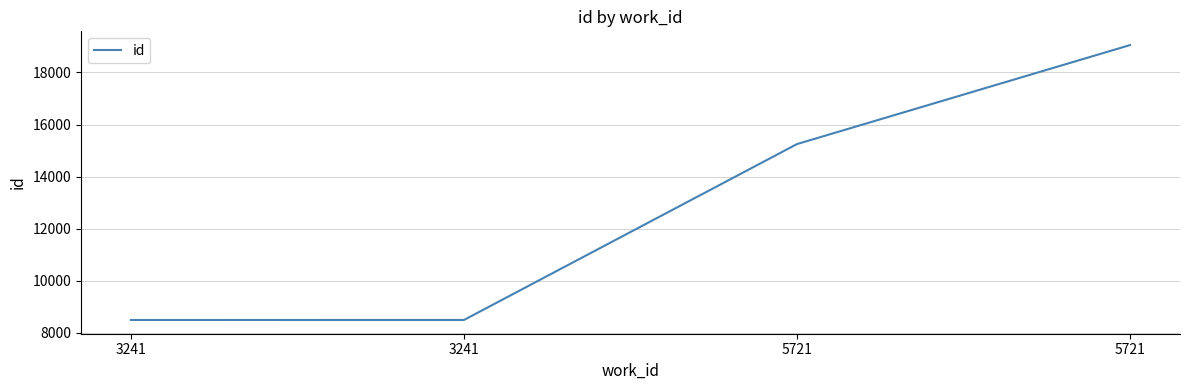

What is the sum of all values?

51293